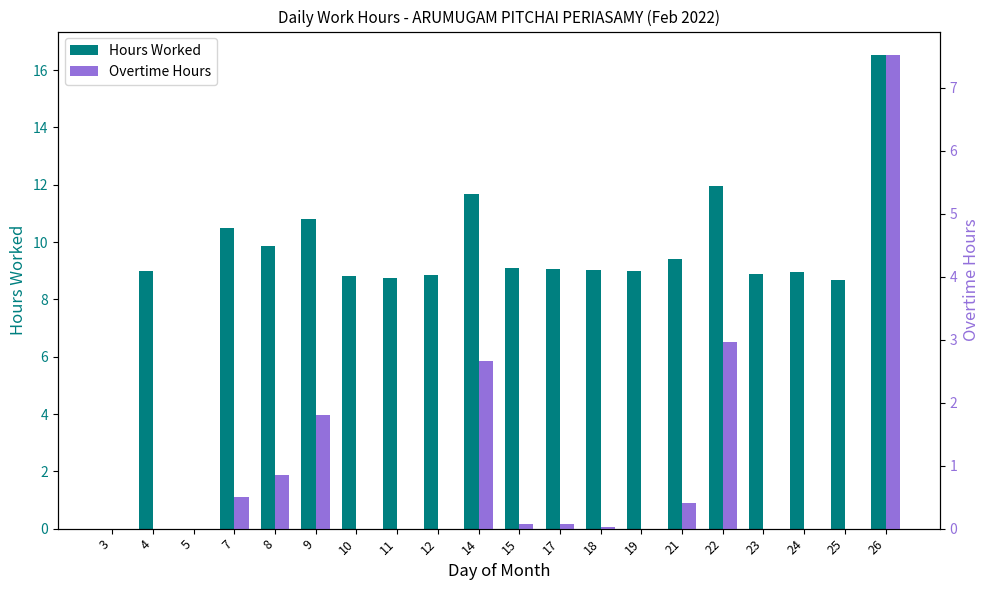

True or false: Overtime Hours has a value of 7.5 at 26.

True